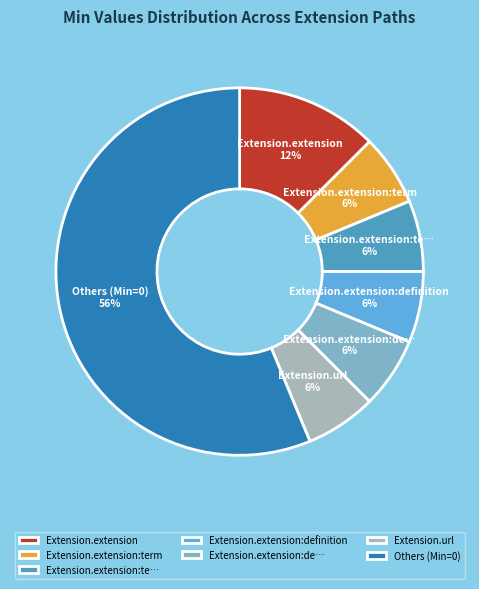

Which slice represents more than half of the pie?

Others (Min=0)